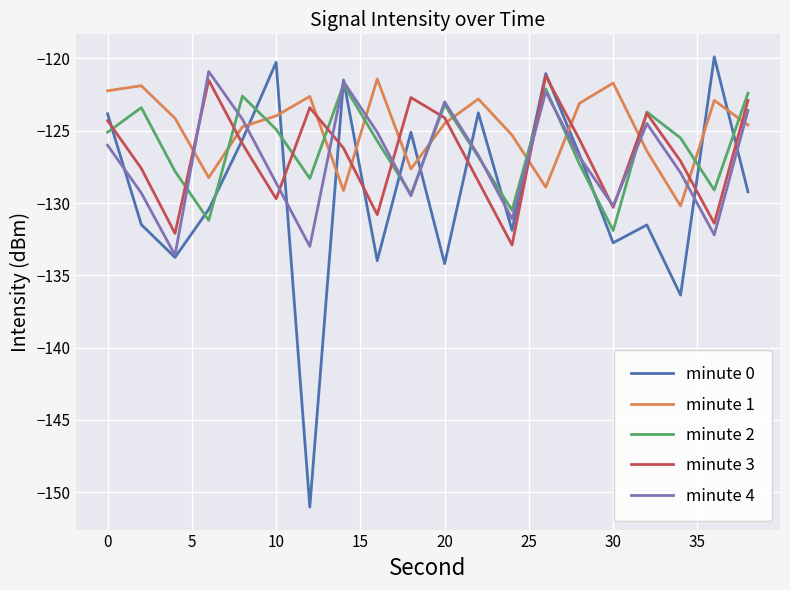

What is the minimum value shown in the chart?

-151.0